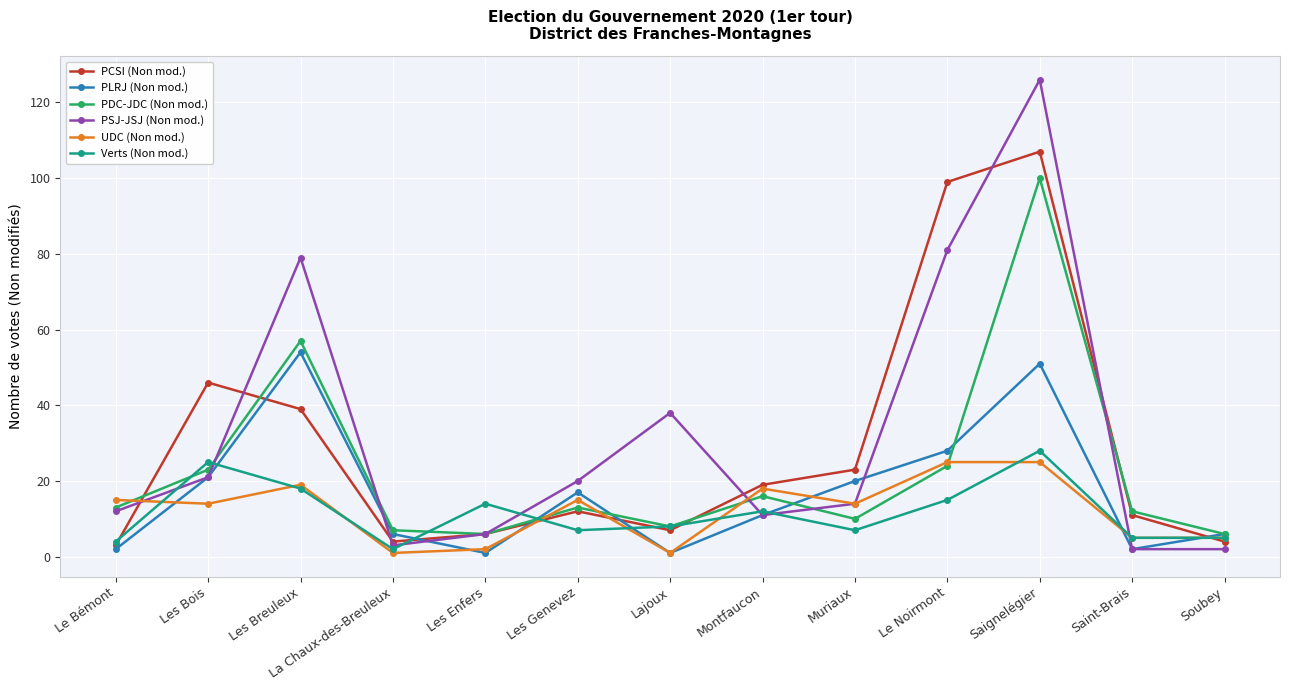

Reading left to right, transcribe all the data shown in this chart.

PCSI (Non mod.): 3	46	39	4	6	12	7	19	23	99	107	11	4
PLRJ (Non mod.): 2	21	54	6	1	17	1	11	20	28	51	2	6
PDC-JDC (Non mod.): 13	23	57	7	6	13	8	16	10	24	100	12	6
PSJ-JSJ (Non mod.): 12	21	79	3	6	20	38	11	14	81	126	2	2
UDC (Non mod.): 15	14	19	1	2	15	1	18	14	25	25	5	5
Verts (Non mod.): 4	25	18	2	14	7	8	12	7	15	28	5	5